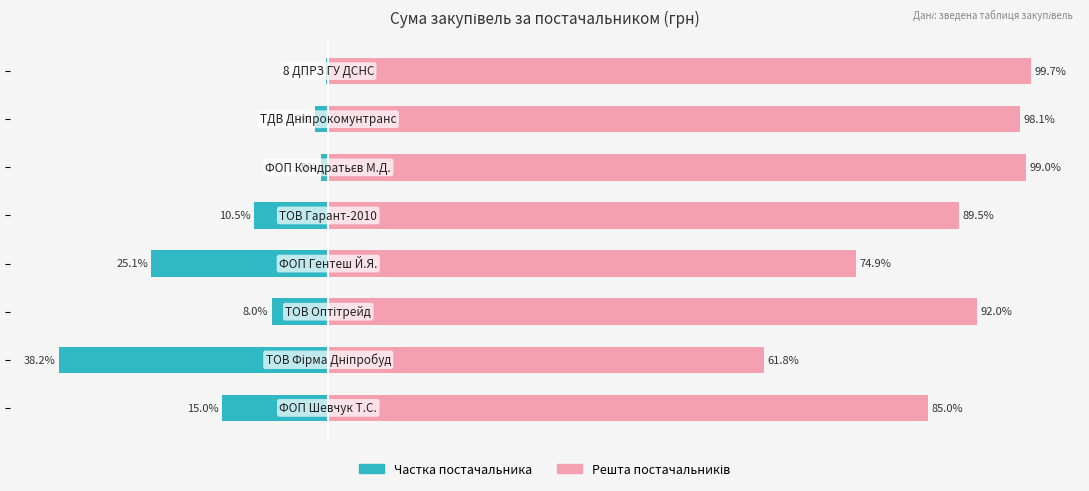

Reading right to left, transcribe all the data shown in this chart.

Сума (грн): -0.3	-1.9	-1.0	-10.5	-25.1	-8.0	-38.2	-15.0
Решта (%): 99.7	98.1	99.0	89.5	74.9	92.0	61.8	85.0